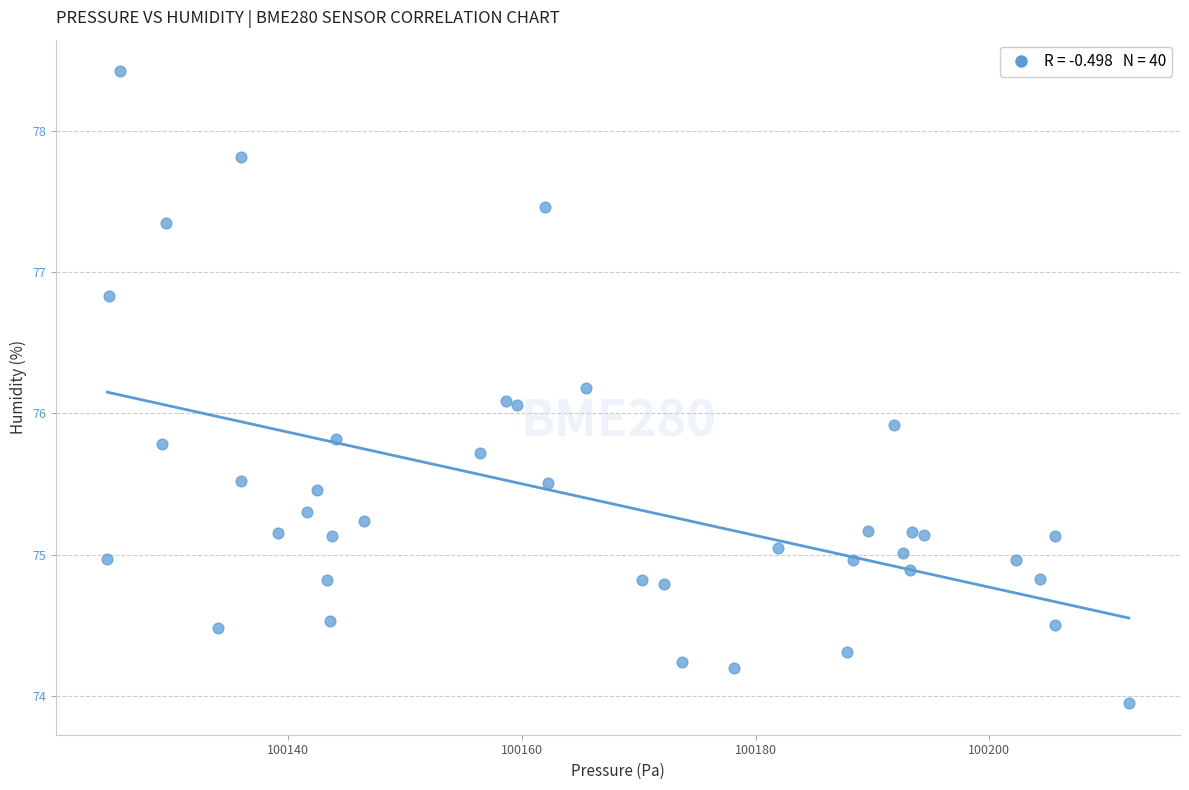

What is the range of X values (max minus min)?

87.4